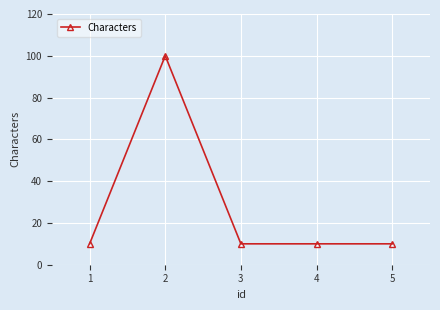

Reading left to right, transcribe all the data shown in this chart.

10	100	10	10	10